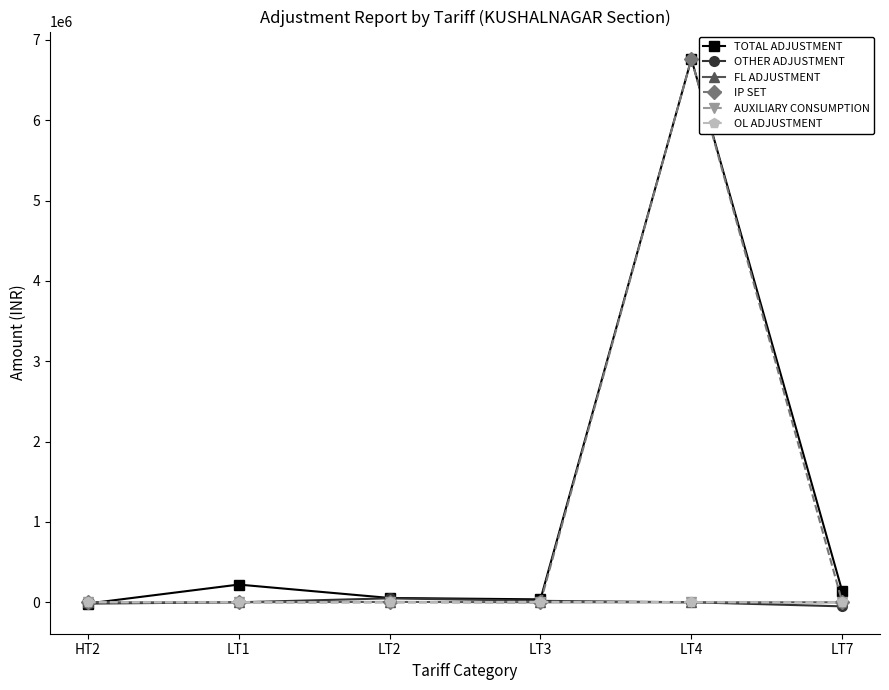

What is the smallest value displayed?

-50613.6